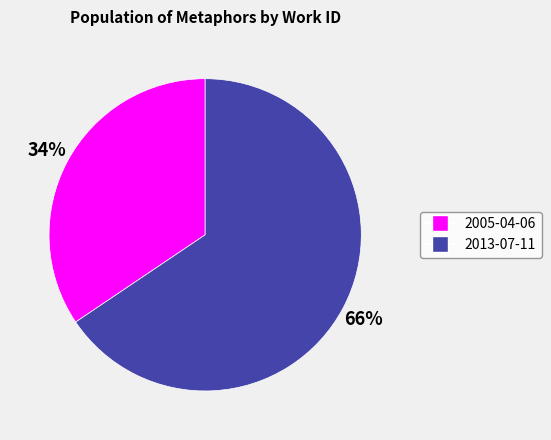

Which category has the biggest portion of the pie?

2013-07-11